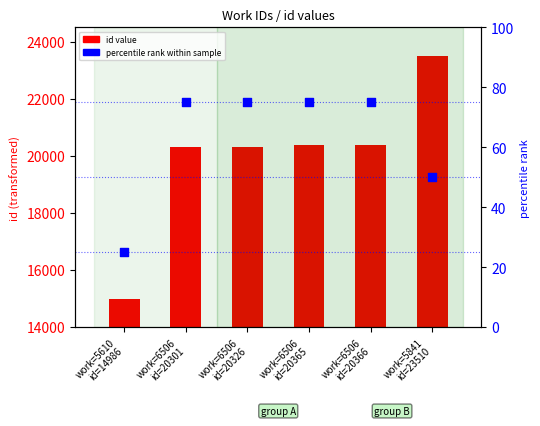

Which series contains the lowest Y value?

percentile rank within sample